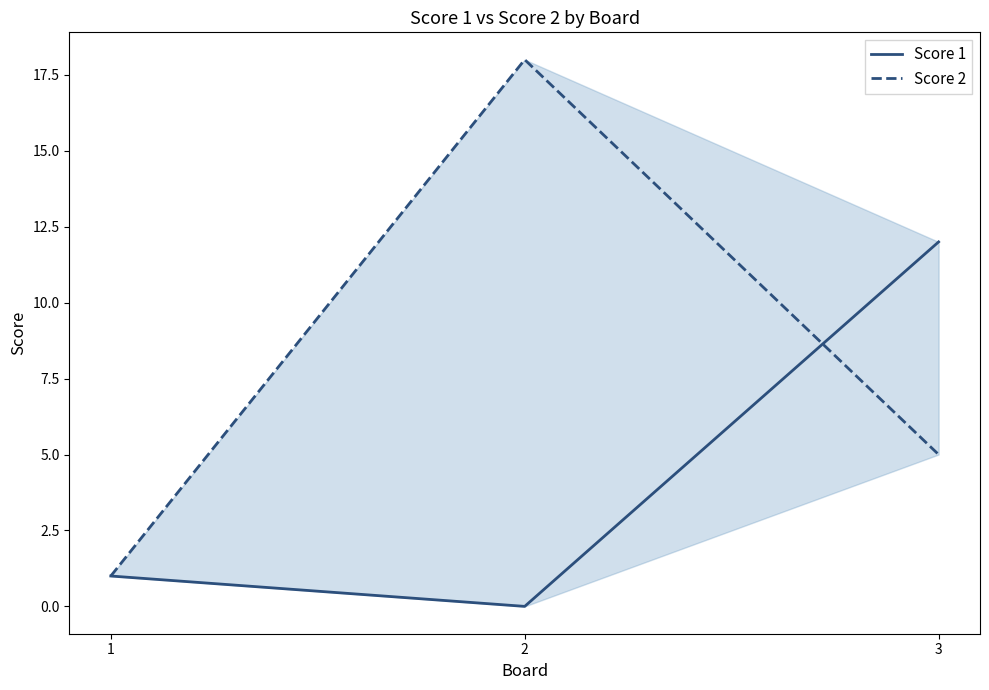

Which series has the largest range (max minus min)?

Score 2